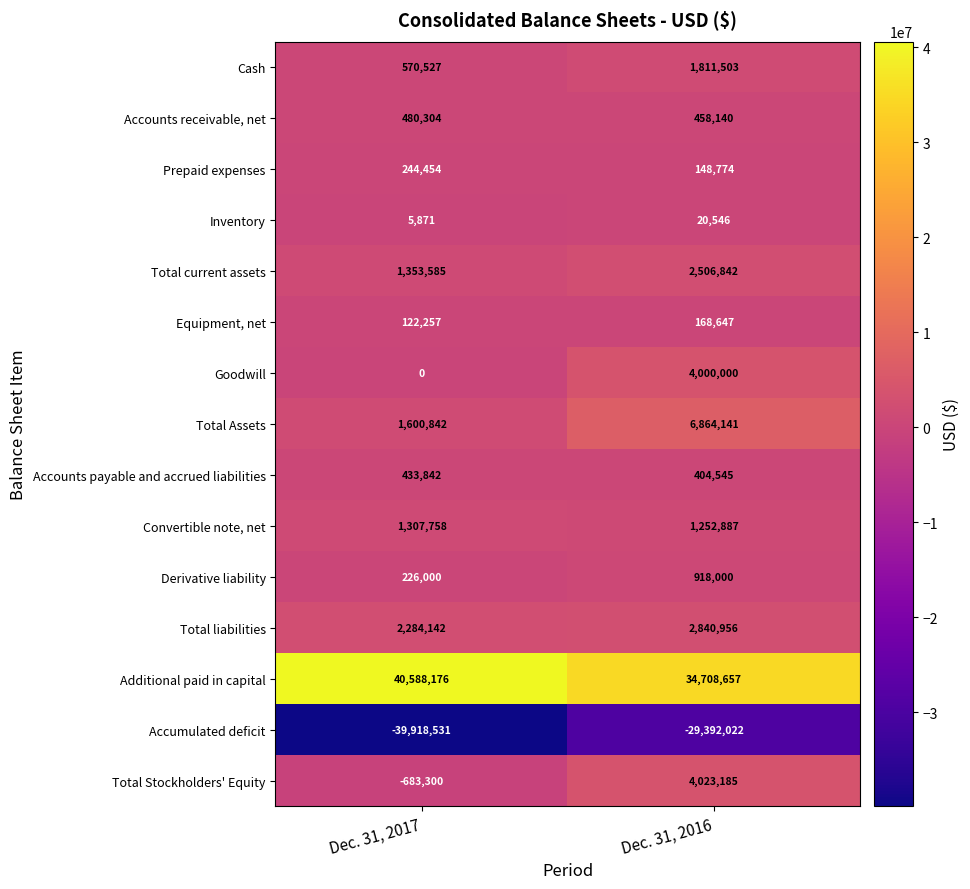

Between Dec. 31, 2017 and Dec. 31, 2016, which series saw the biggest shift?

Accumulated deficit